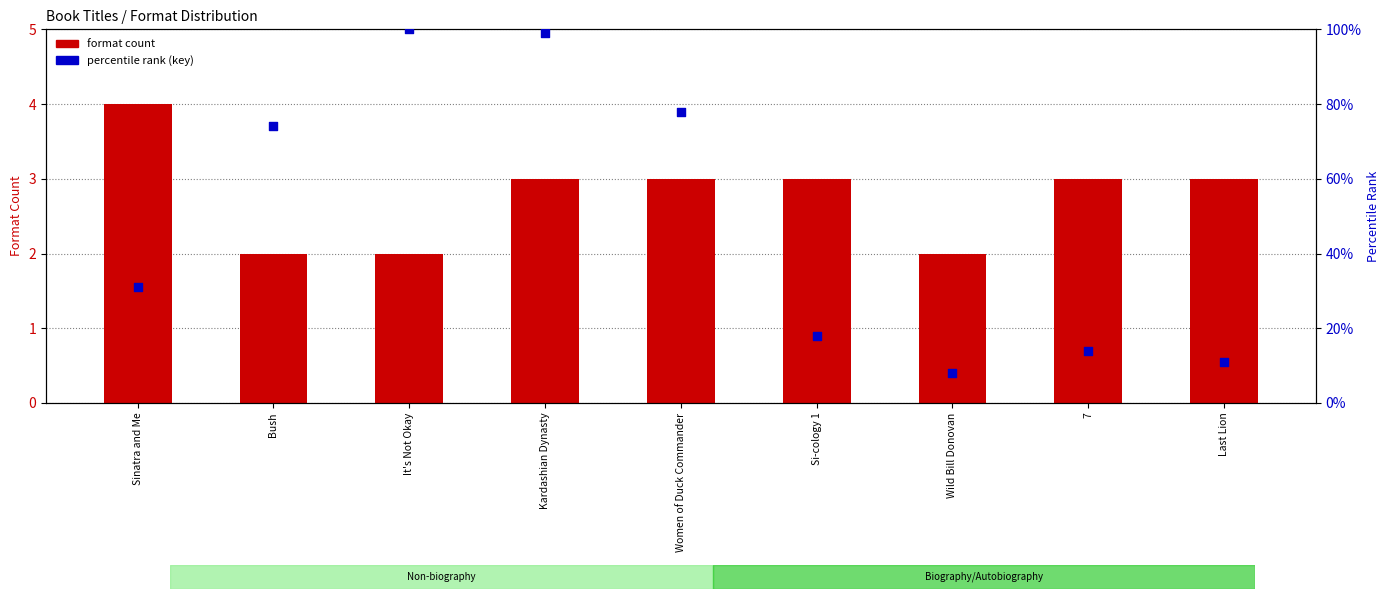

At which category is the sum across all series the highest?

It's Not Okay